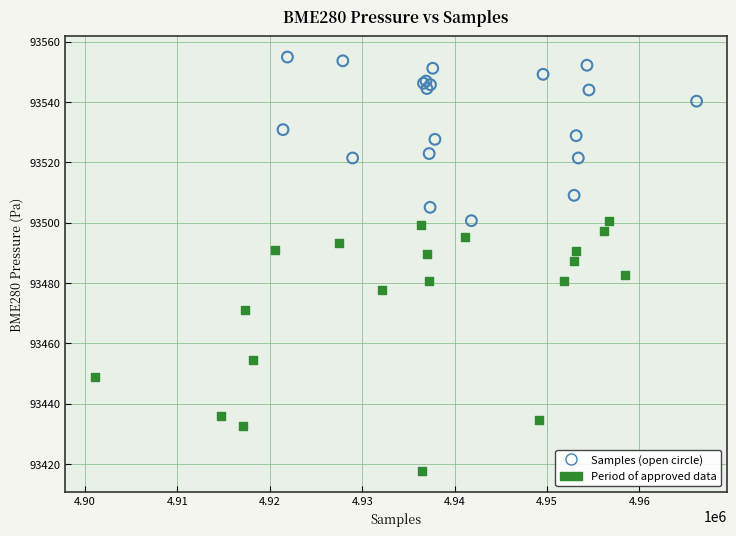

Which series has the largest Y range (max minus min)?

Period of approved data